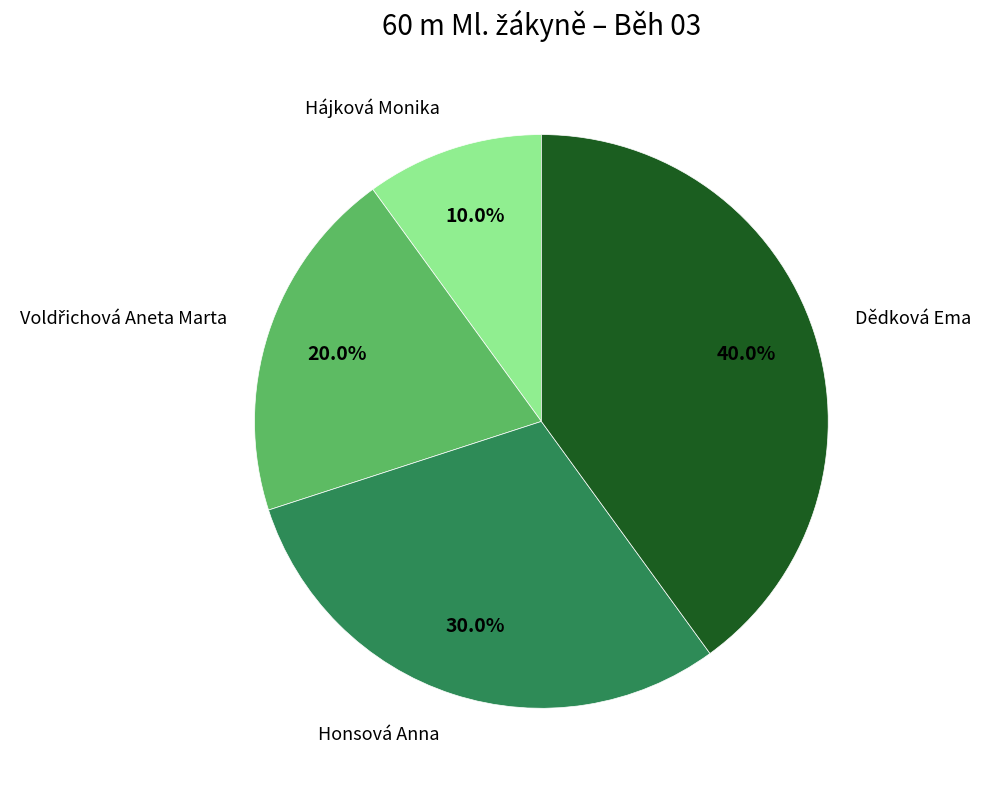

Is there any slice that represents more than half of the pie?

No